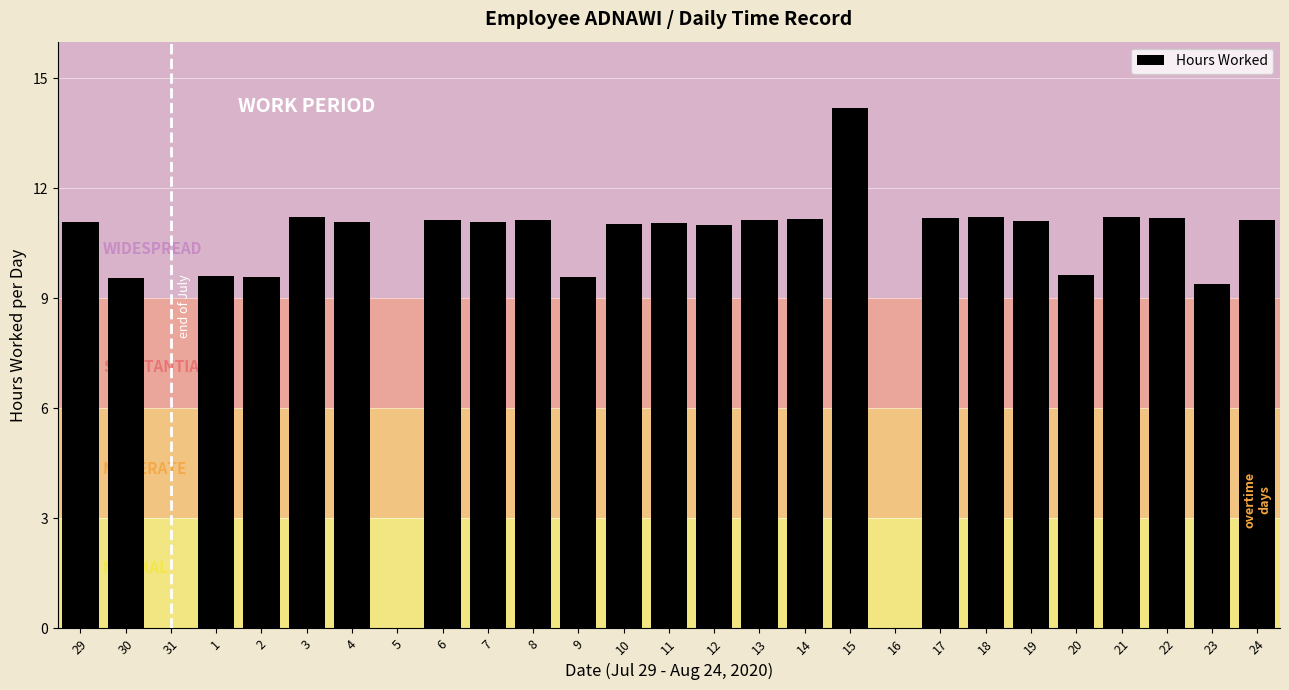

At which label does the data first exceed 11?

29